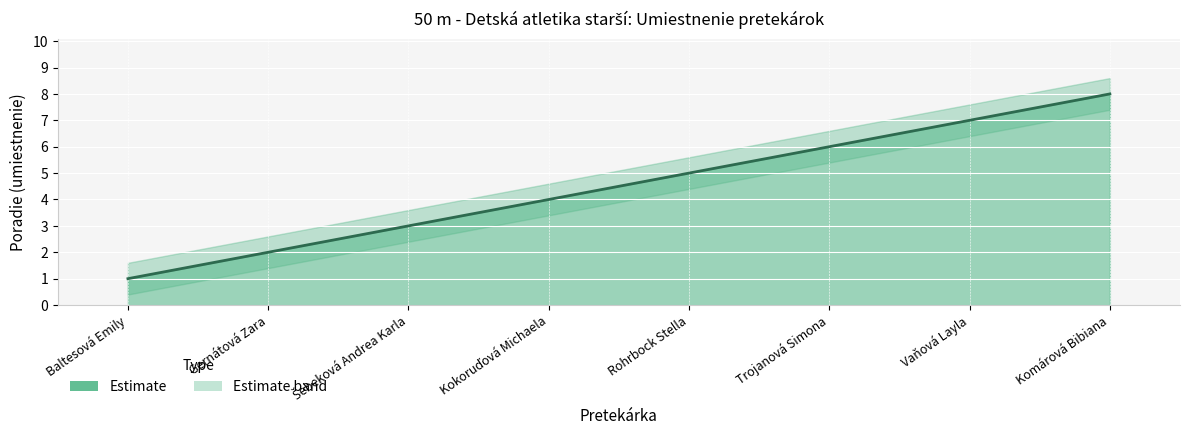

List the labels in order of value, smallest first.

Baltesová Emily, Gernátová Zara, Šebeková Andrea Karla, Kokoruďová Michaela, Rohrbock Stella, Trojanová Simona, Vaňová Layla, Komárová Bibiana